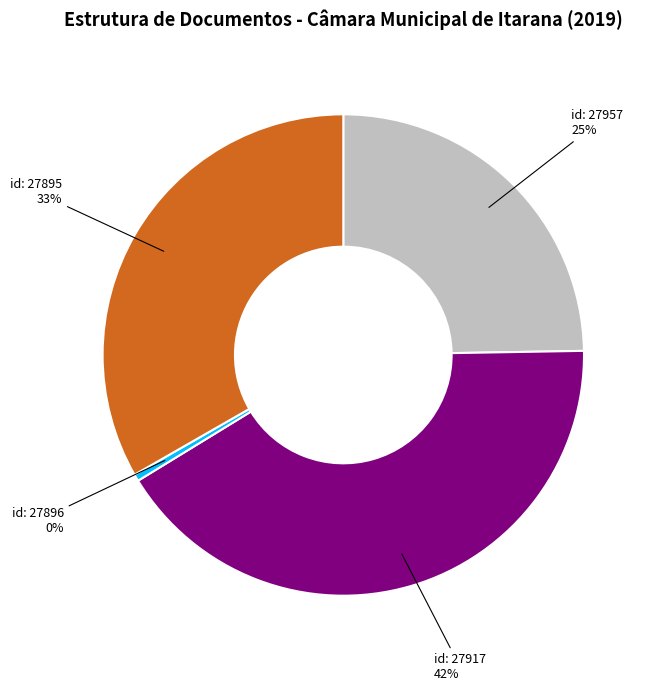

How many segments does this pie chart have?

4